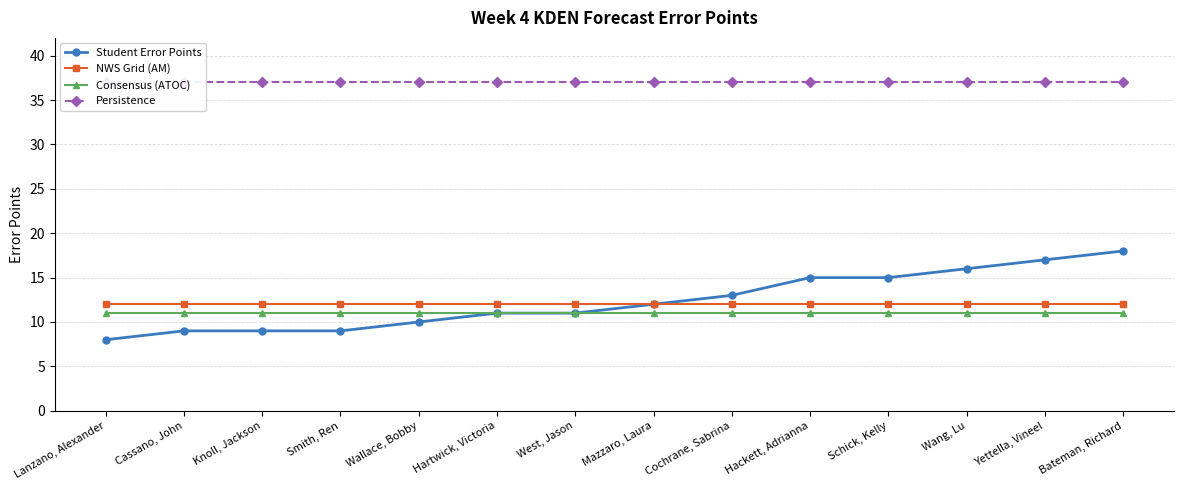

True or false: NWS Grid (AM) and Student Error Points cross at least once.

False